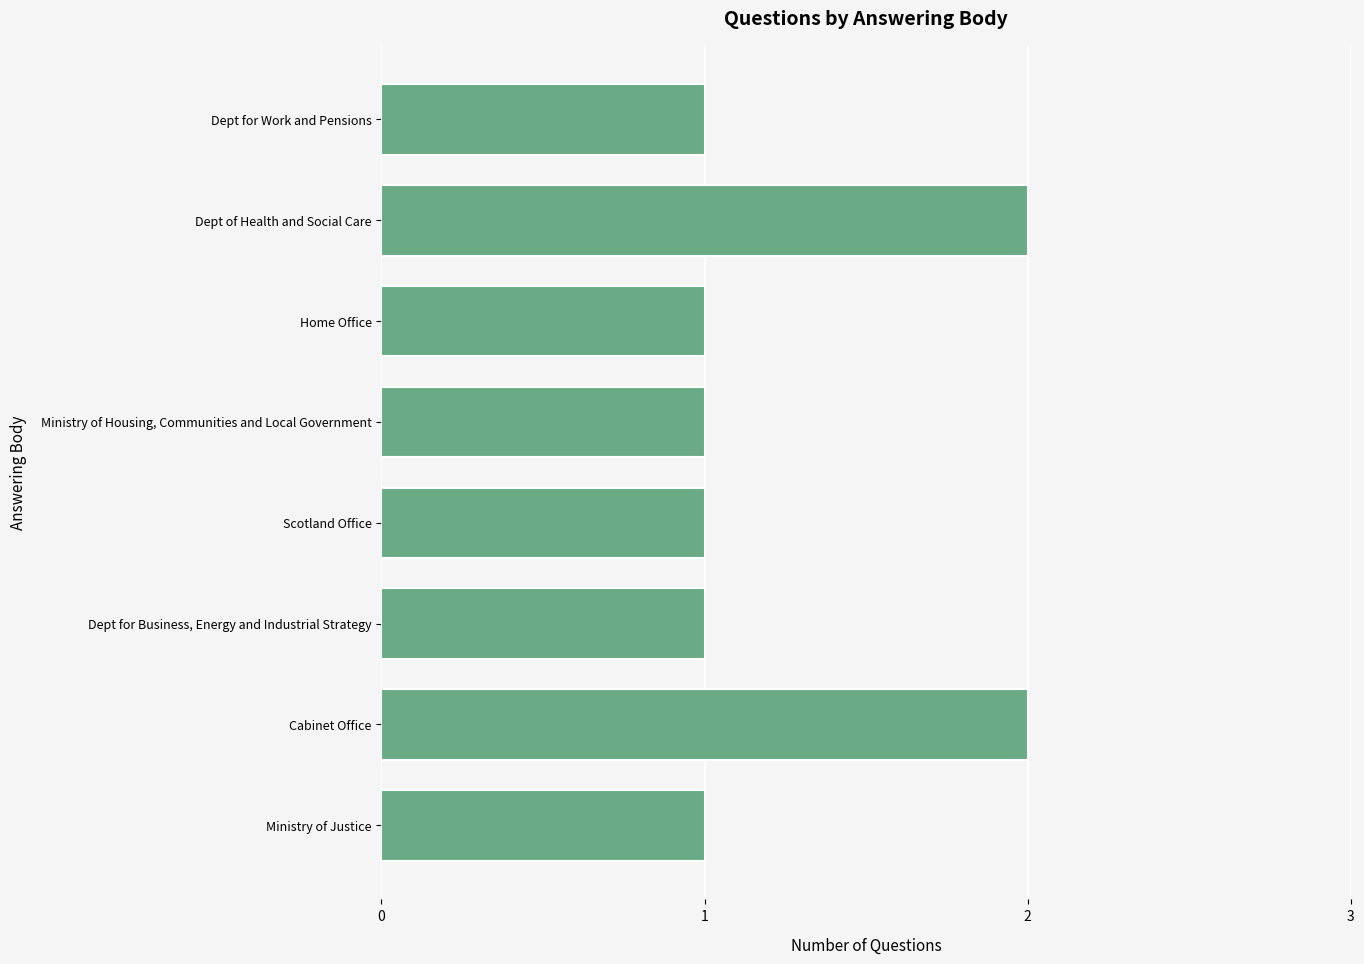

Reading bottom to top, what are all the values shown in this chart?

1	2	1	1	1	1	2	1